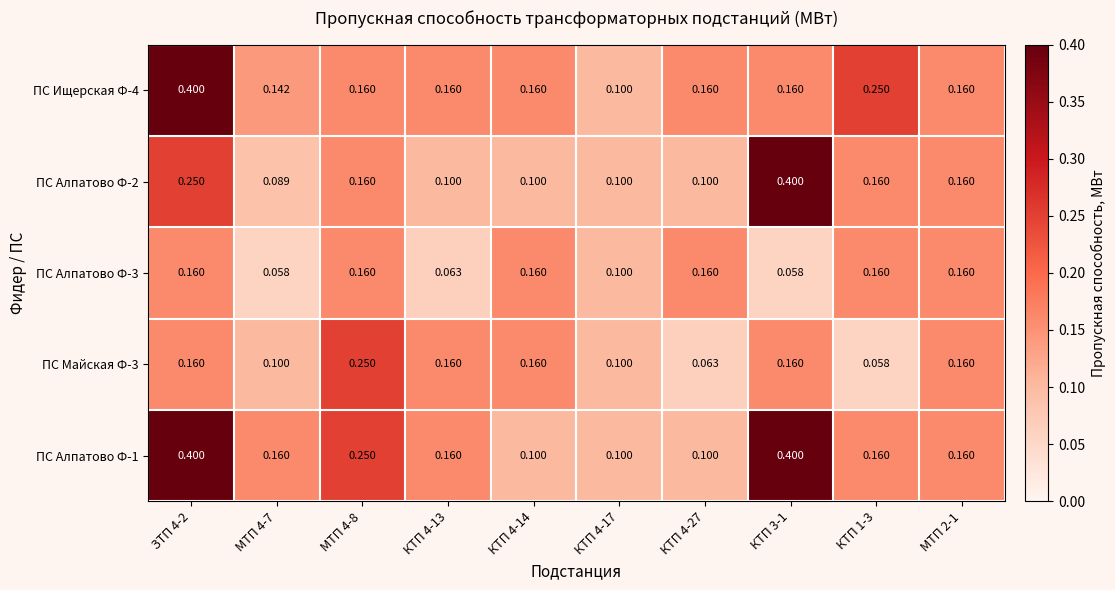

Is the value of ПС Майская Ф-3 at МТП 4-7 greater than the value of ПС Алпатово Ф-2 at КТП 1-3?

No